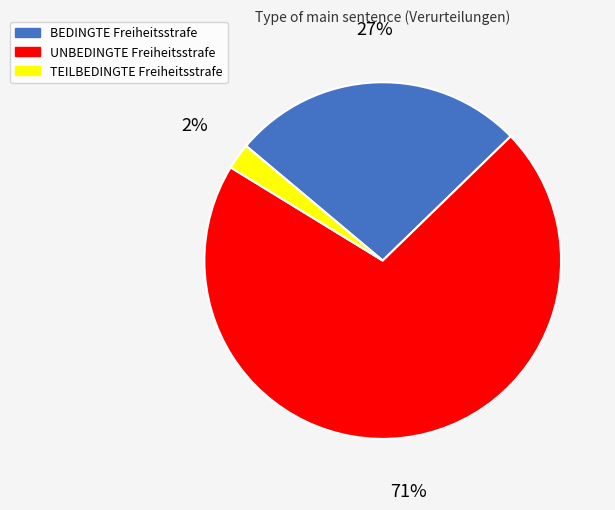

Which category has the smallest portion of the pie?

TEILBEDINGTE Freiheitsstrafe